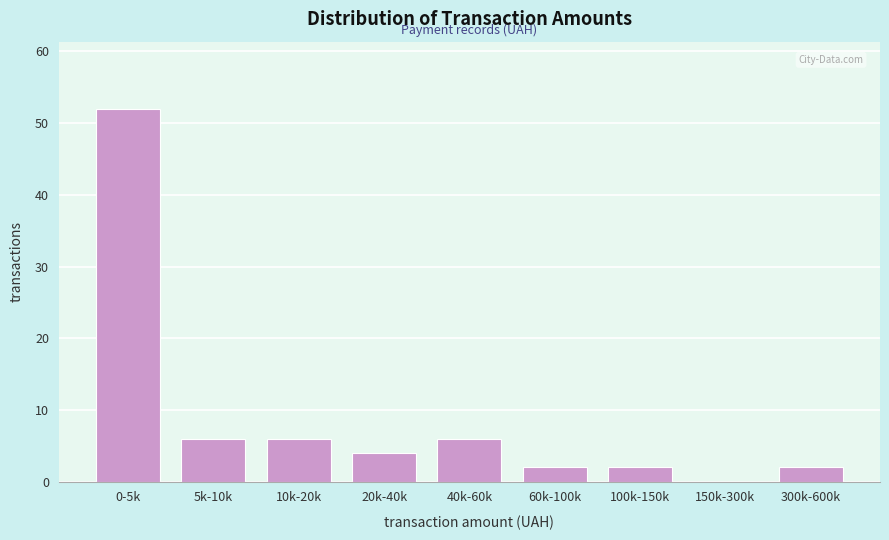

Reading left to right, list all the values displayed in this chart.

0-5k=52	5k-10k=6	10k-20k=6	20k-40k=4	40k-60k=6	60k-100k=2	100k-150k=2	150k-300k=0	300k-600k=2